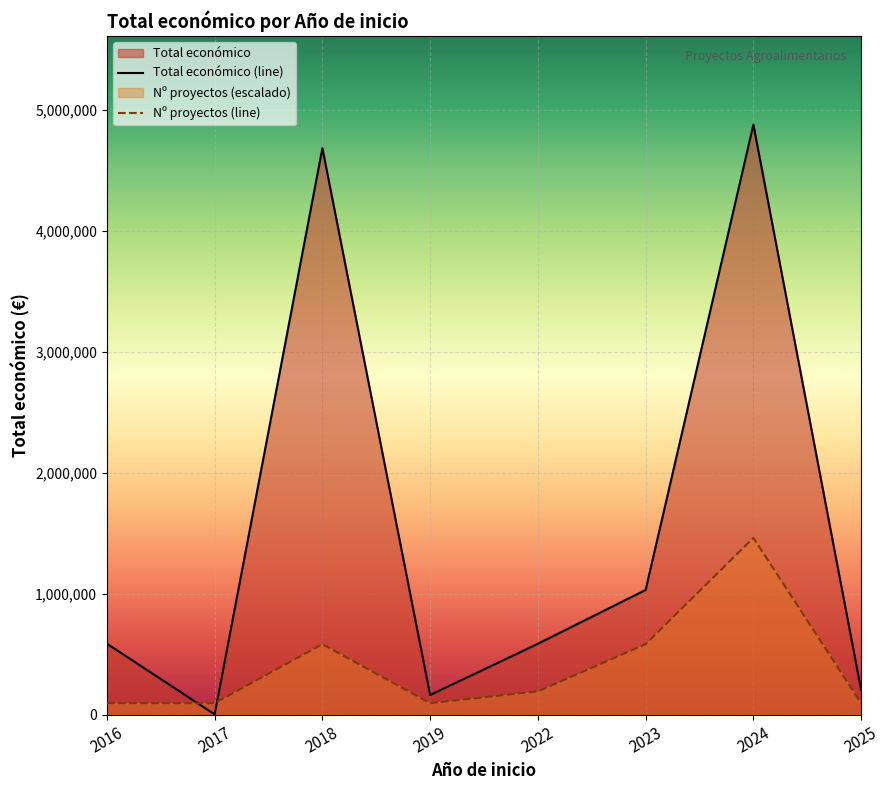

Rank the series by their maximum value, from highest to lowest.

Total económico (line), Nº proyectos (line)